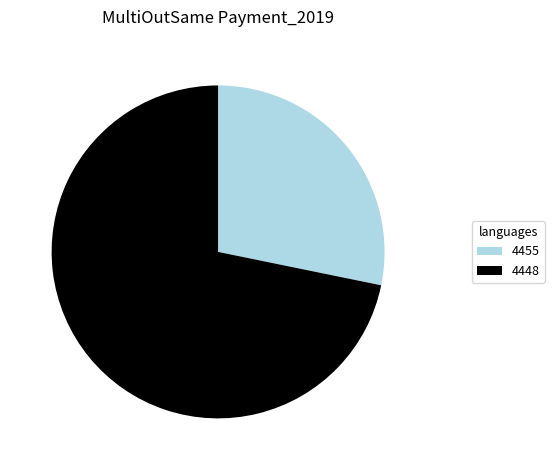

Which category has the biggest portion of the pie?

4448